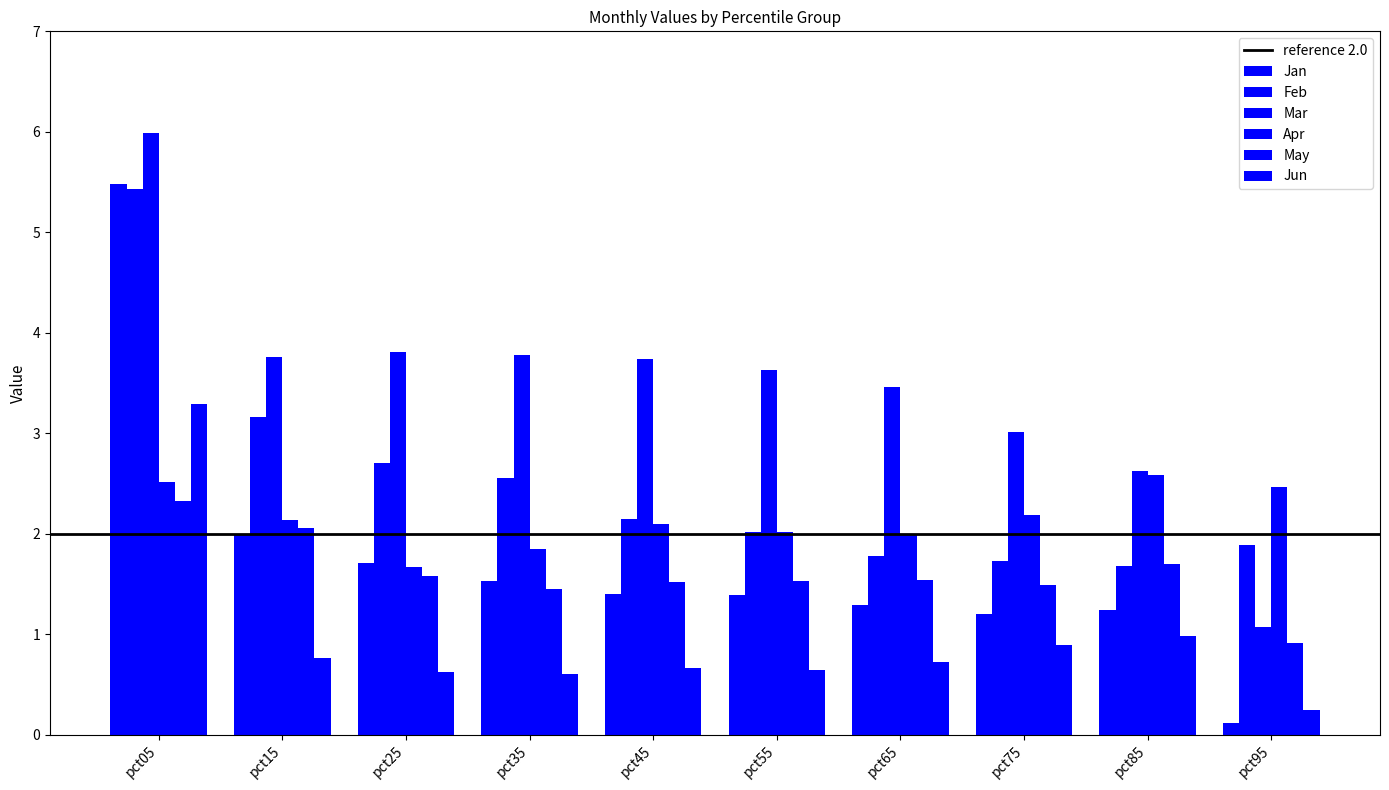

What is the minimum value for Mar?

1.1